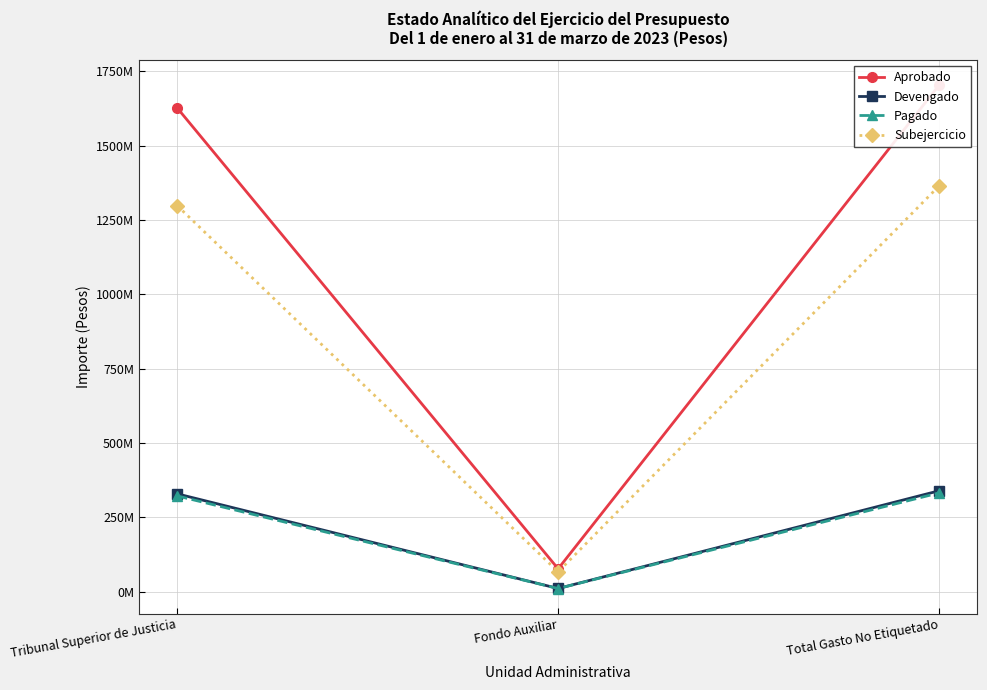

What position from the right is Fondo Auxiliar?

2